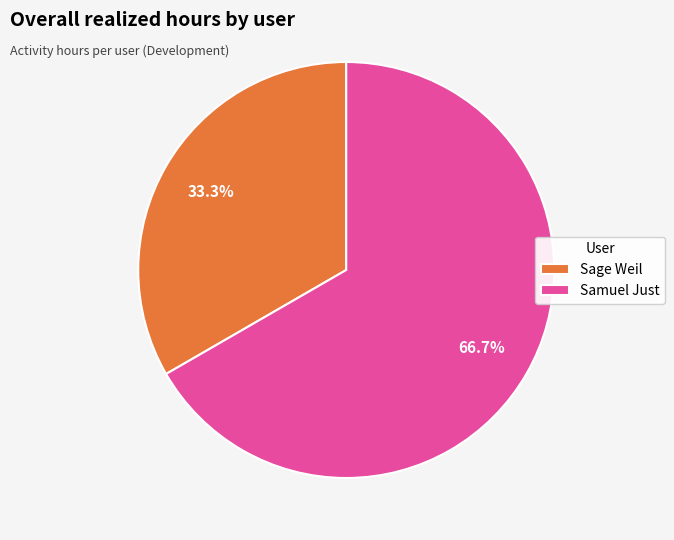

How much of the chart is everything except Samuel Just?

33.3%